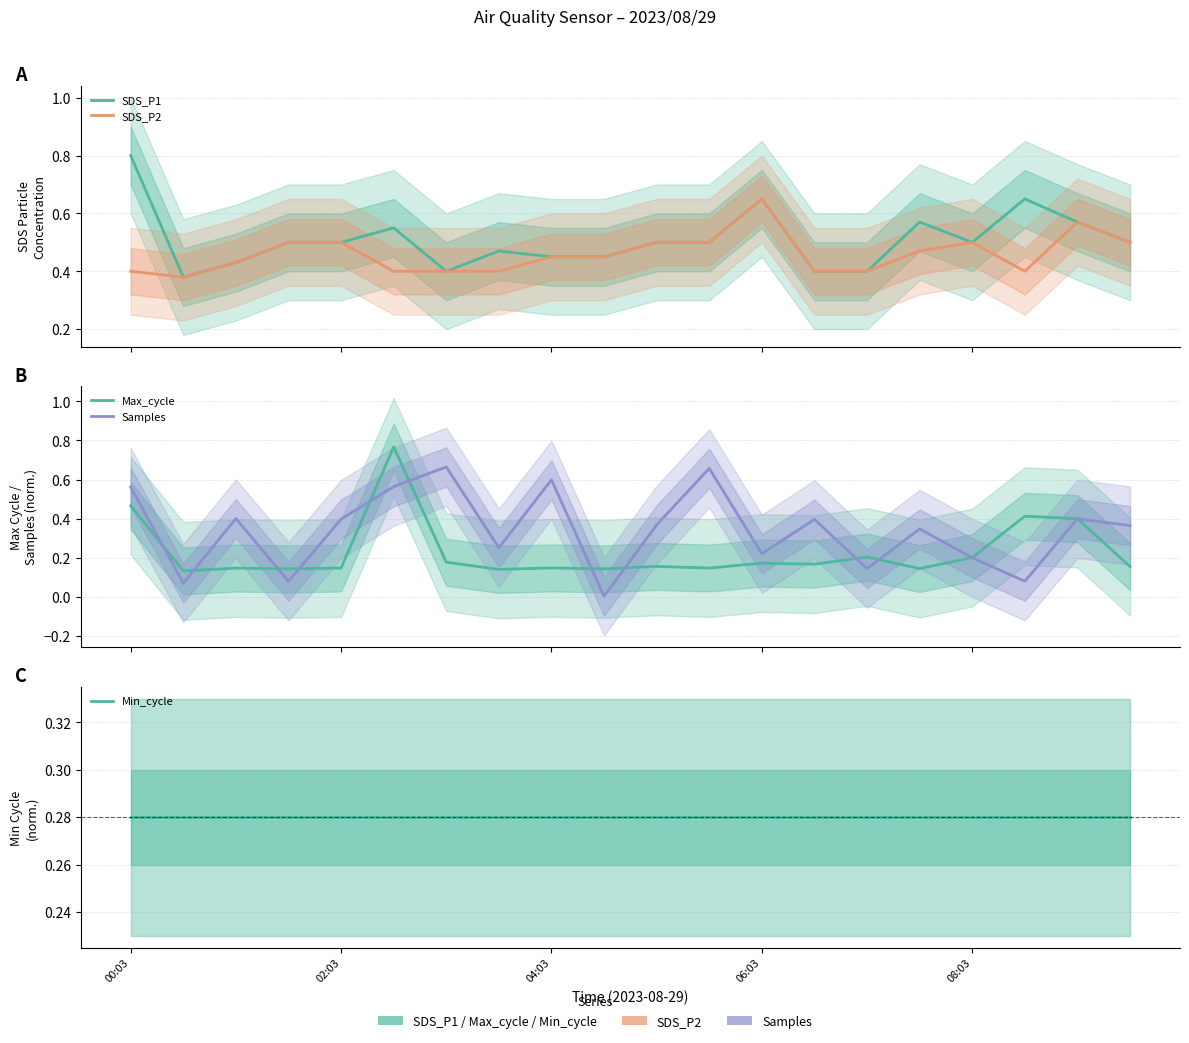

What is the average value of the SDS_P2 series?

0.5